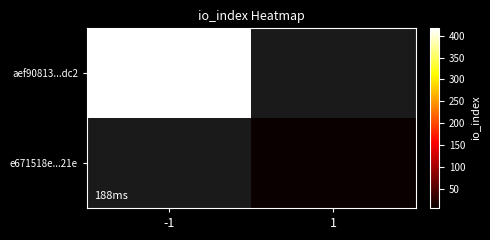

How many data points does each series have?

2